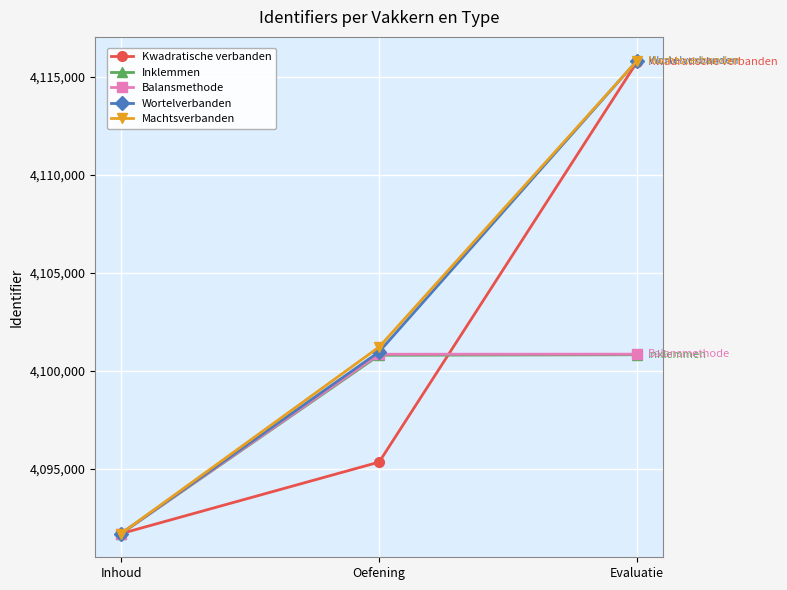

The value of Wortelverbanden at Evaluatie is 6642915. True or false?

False